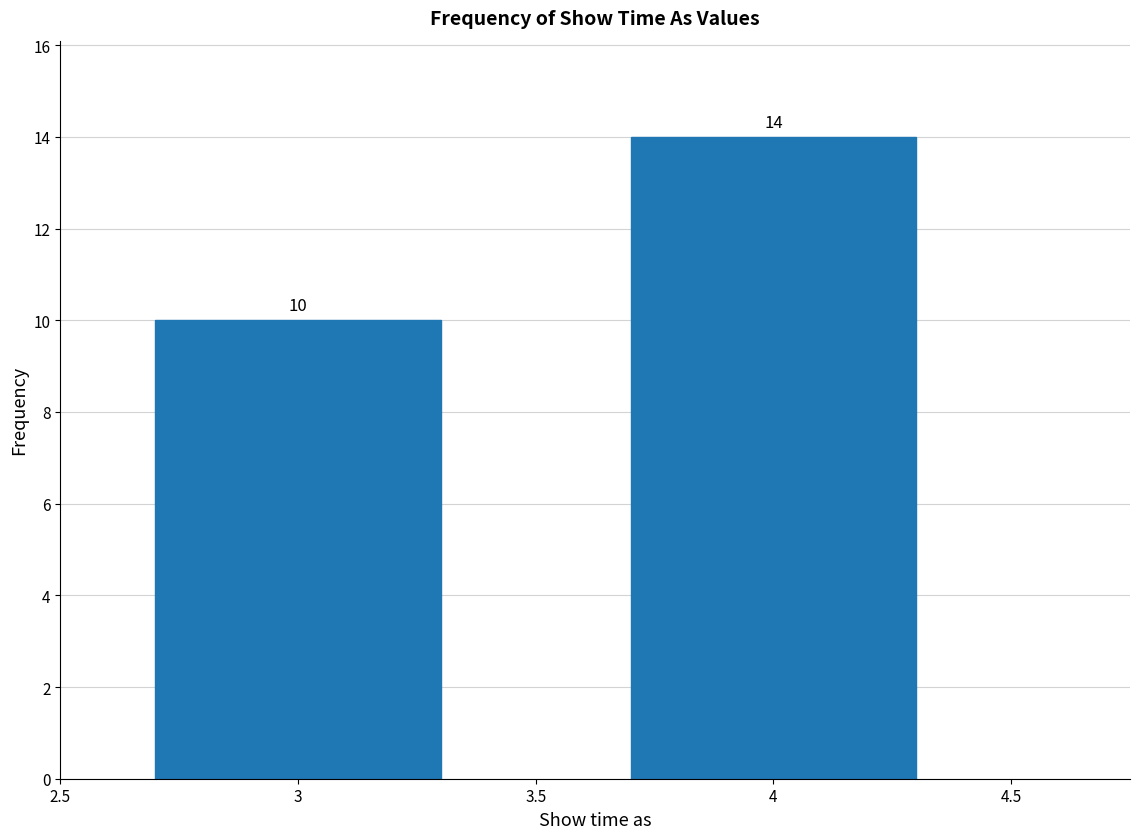

Reading right to left, what are all the values shown in this chart?

14	10